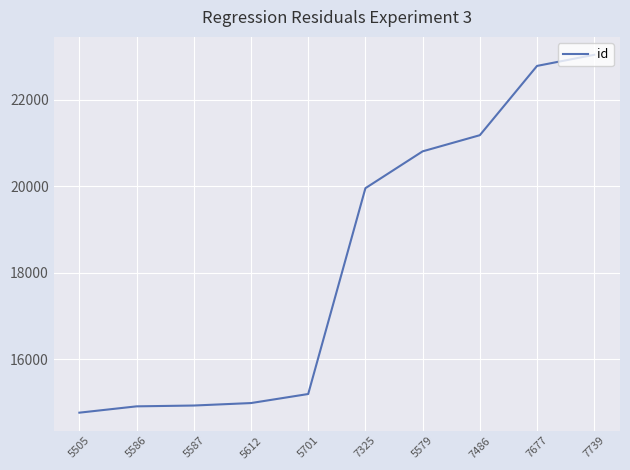

Between 5701 and 5505, which is larger?

5701